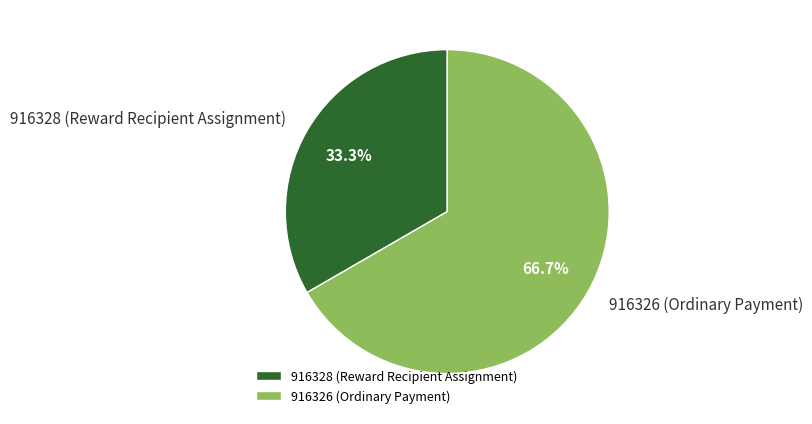

To the nearest percent, what is the difference between the 916328 (Reward Recipient Assignment) and 916326 (Ordinary Payment) slice percentages?

33%